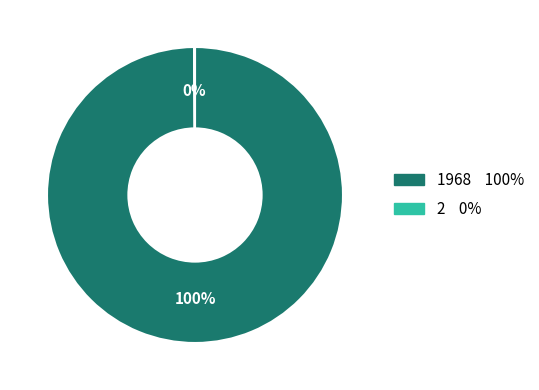

Which category accounts for the majority?

1968